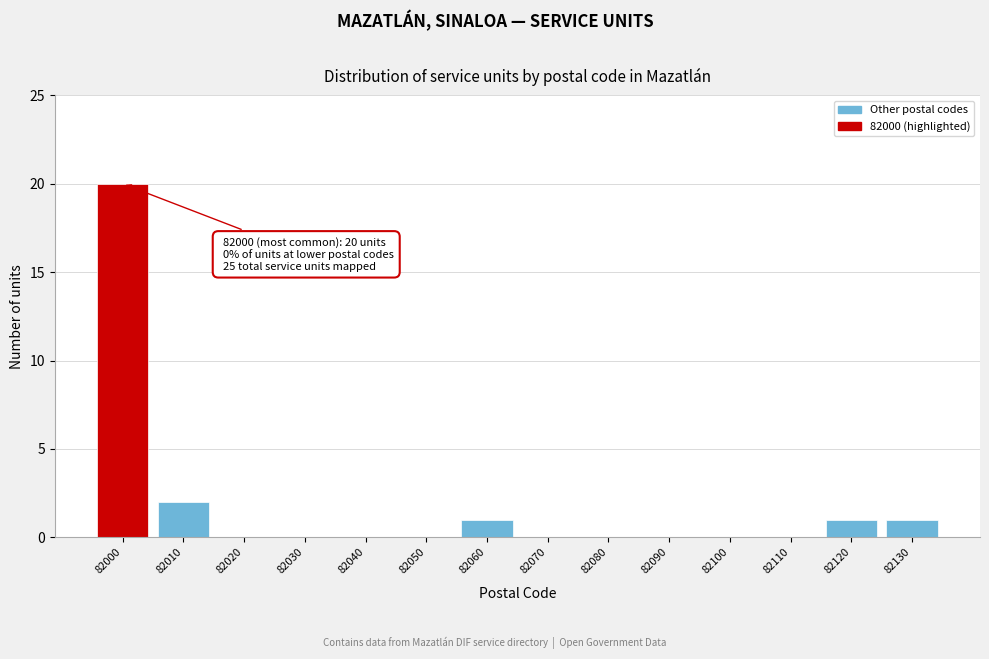

Reading left to right, what are all the values shown in this chart?

82000=20	82010=2	82020=0	82030=0	82040=0	82050=0	82060=1	82070=0	82080=0	82090=0	82100=0	82110=0	82120=1	82130=1